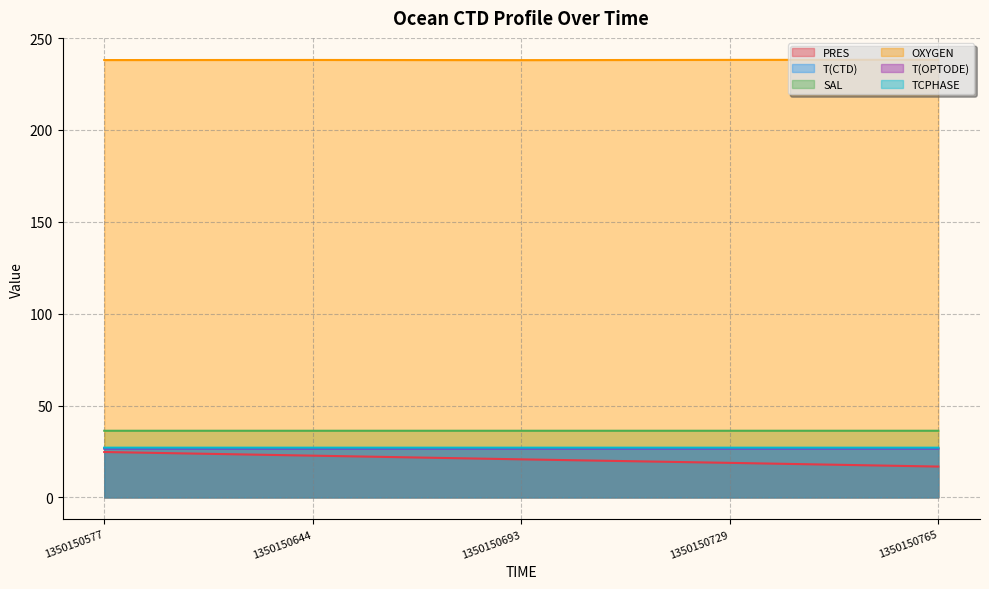

What are all the series names shown in the legend?

PRES, T(CTD), SAL, OXYGEN, T(OPTODE), TCPHASE